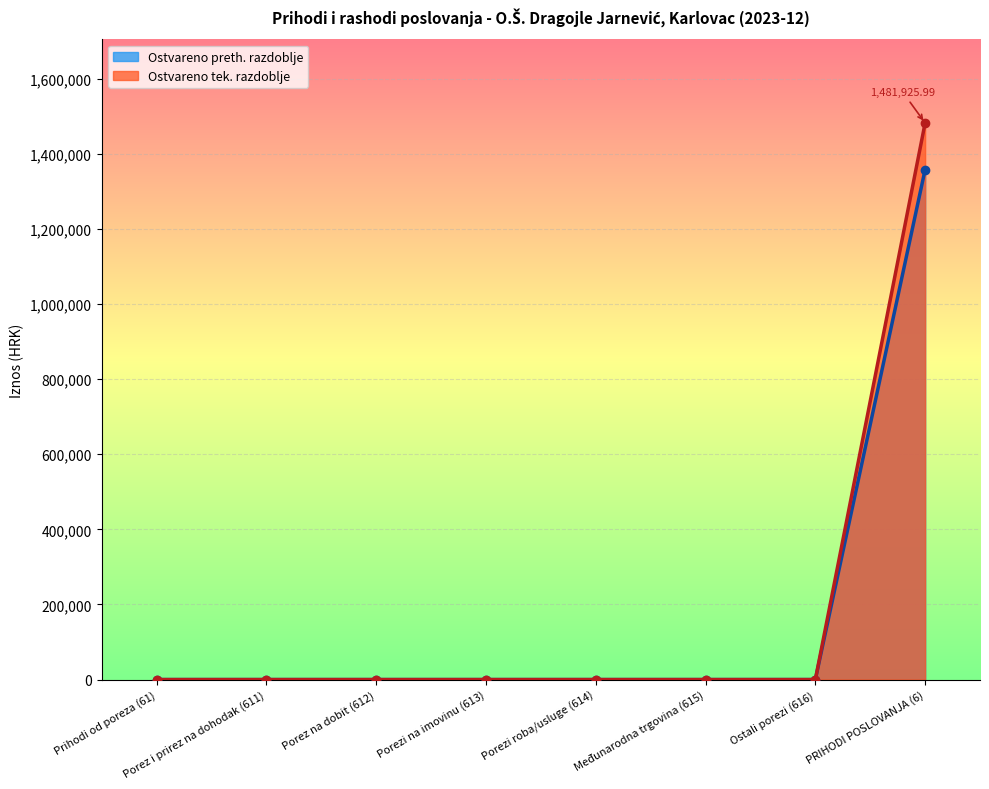

List the series in order of their peak value, highest first.

Ostvareno tek. razdoblje, Ostvareno preth. razdoblje